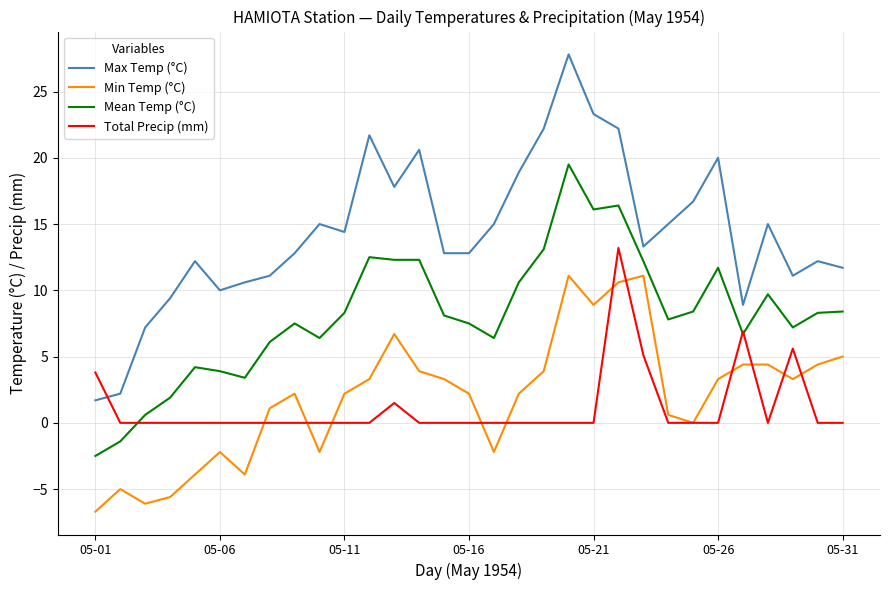

How many values in the Min Temp (°C) series exceed 2?

19